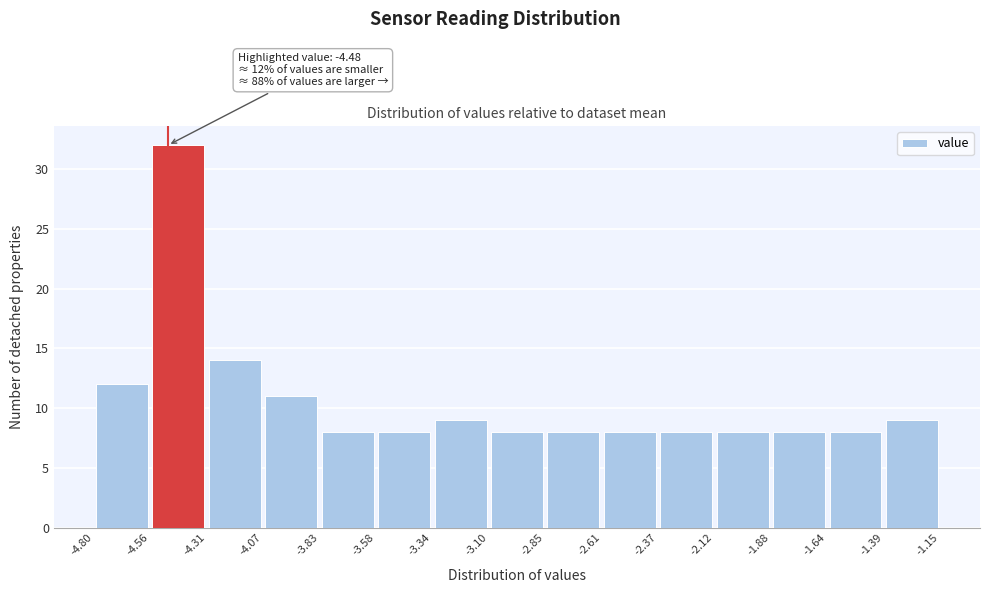

Over which range of the x-axis is the bar tallest?

-4.56 to -4.31